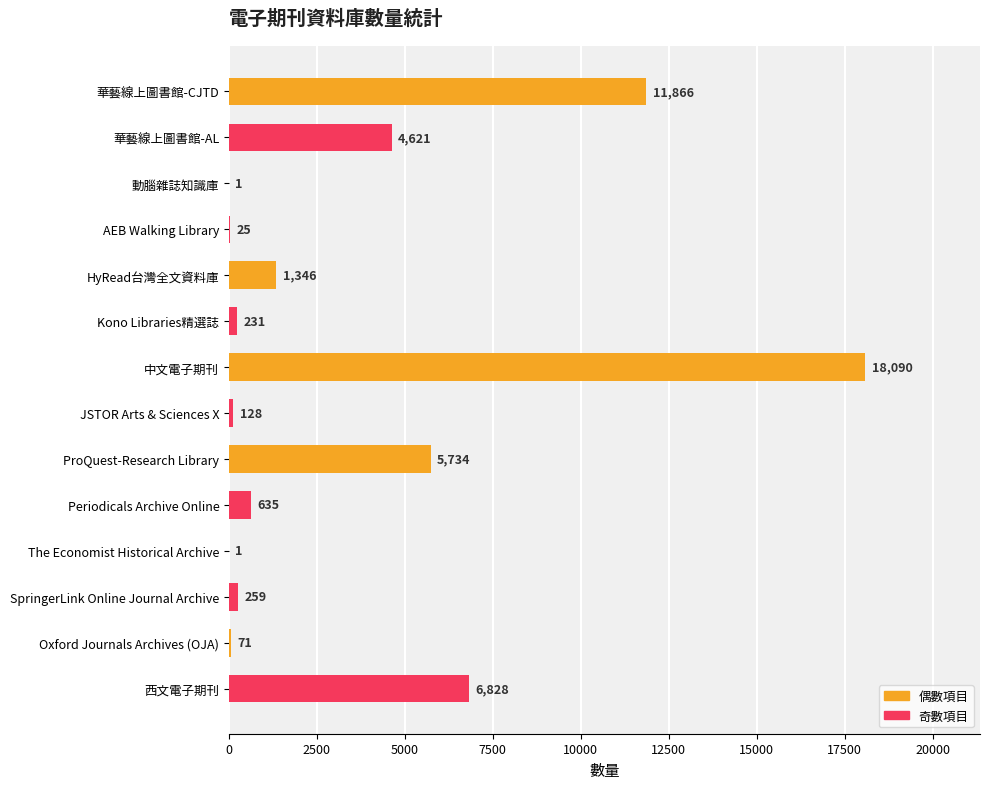

Reading top to bottom, extract all data points from this chart.

華藝線上圖書館-CJTD=11866	華藝線上圖書館-AL=4621	動腦雜誌知識庫=1	AEB Walking Library=25	HyRead台灣全文資料庫=1346	Kono Libraries精選誌=231	中文電子期刊=18090	JSTOR Arts & Sciences X=128	ProQuest-Research Library=5734	Periodicals Archive Online=635	The Economist Historical Archive=1	SpringerLink Online Journal Archive=259	Oxford Journals Archives (OJA)=71	西文電子期刊=6828